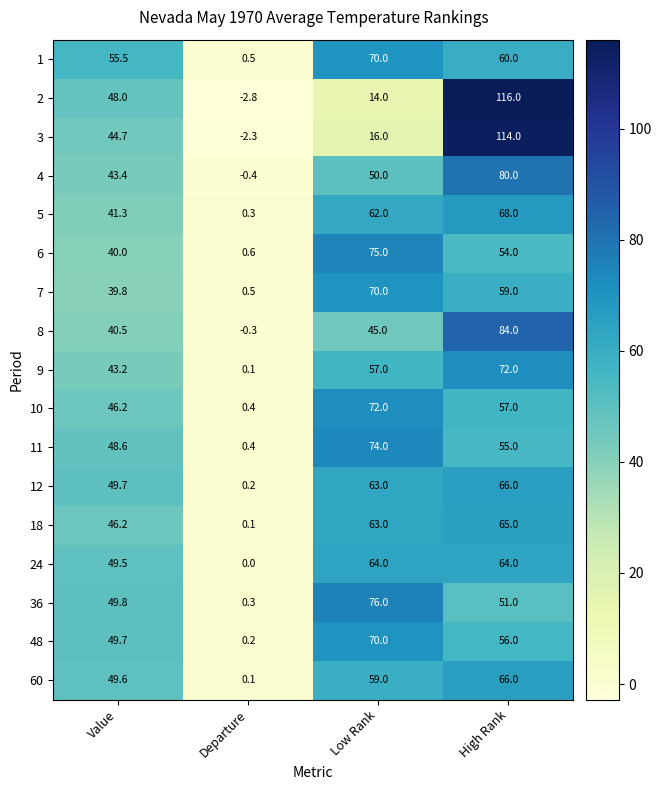

At which category does the chart reach its peak across all series?

High Rank